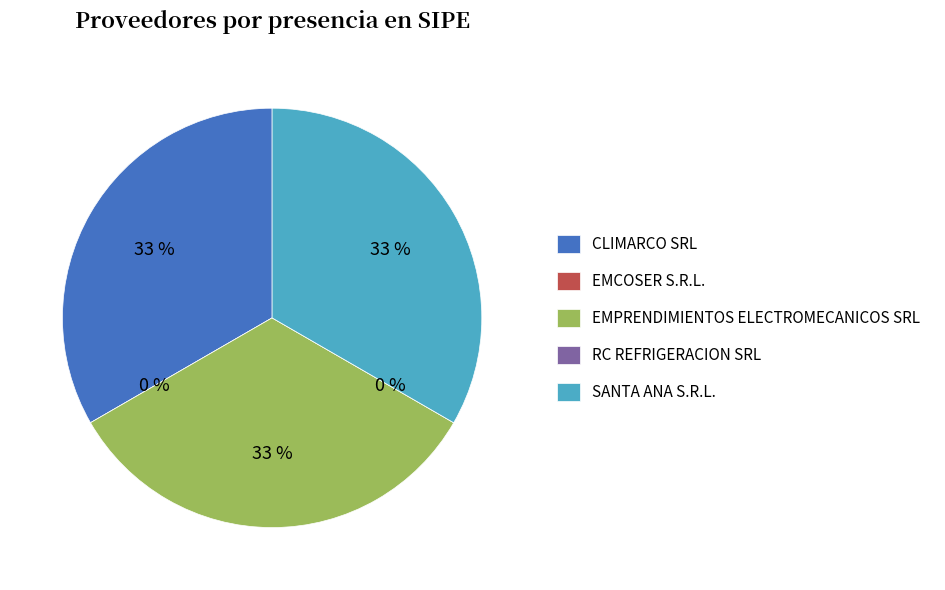

How many slices are in this pie chart?

5